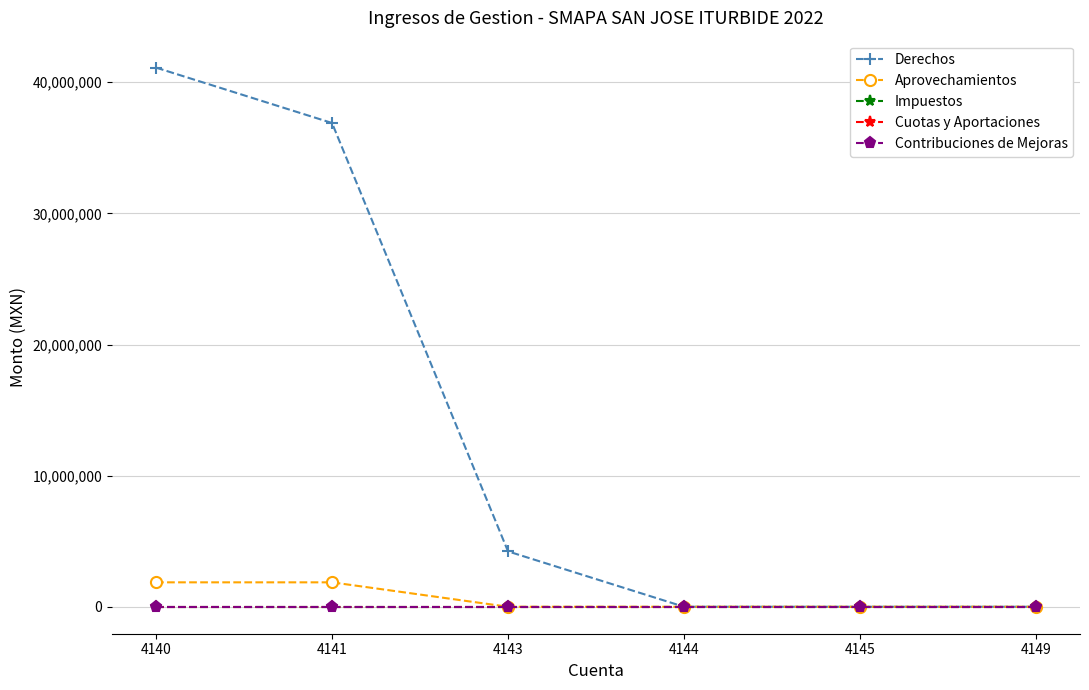

Is this an area chart (filled region under the line)?

No